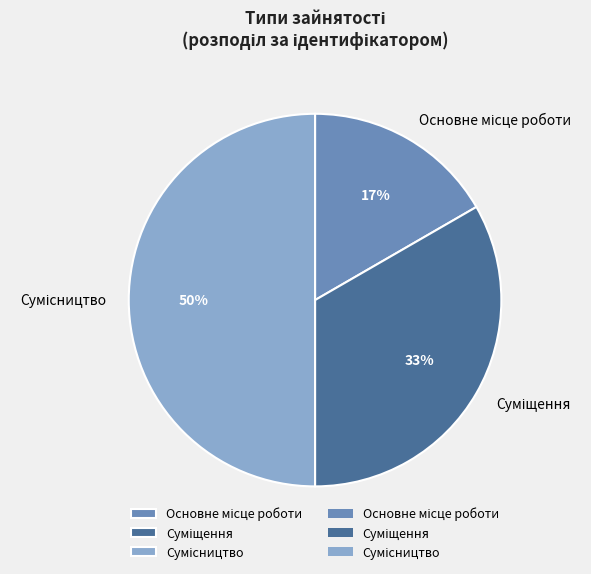

To the nearest percent, what is the difference between the largest and smallest slice percentages?

33%